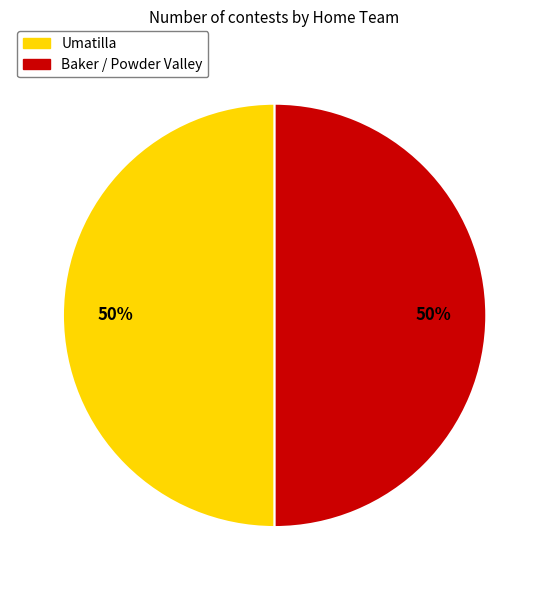

Combined, do Umatilla and Baker / Powder Valley account for over 50%?

Yes